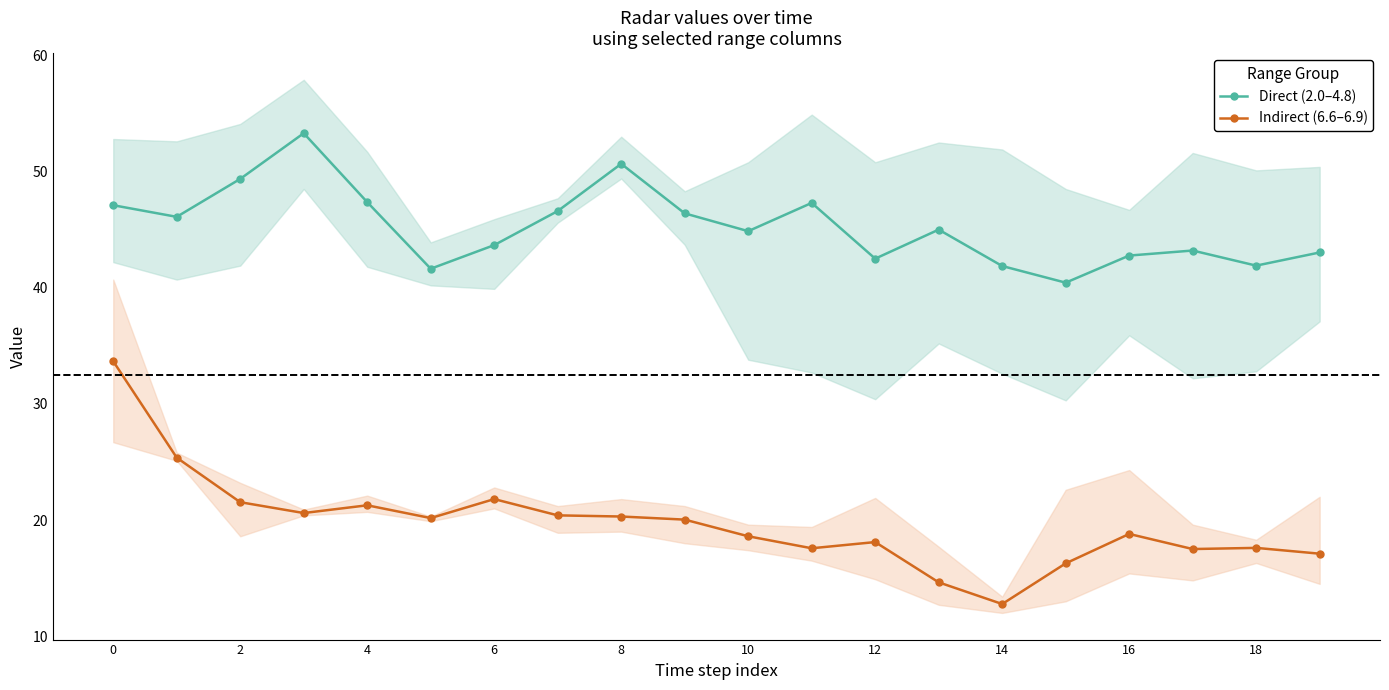

What is the maximum value for Direct (2.0–4.8)?

53.3